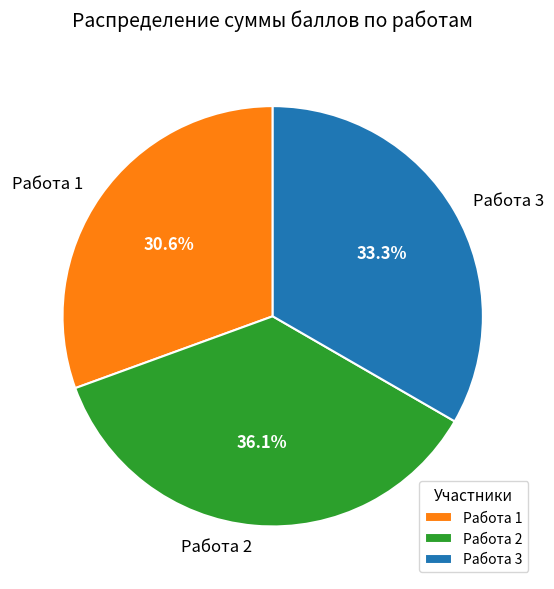

Rank the categories by value from highest to lowest.

Работа 2, Работа 3, Работа 1